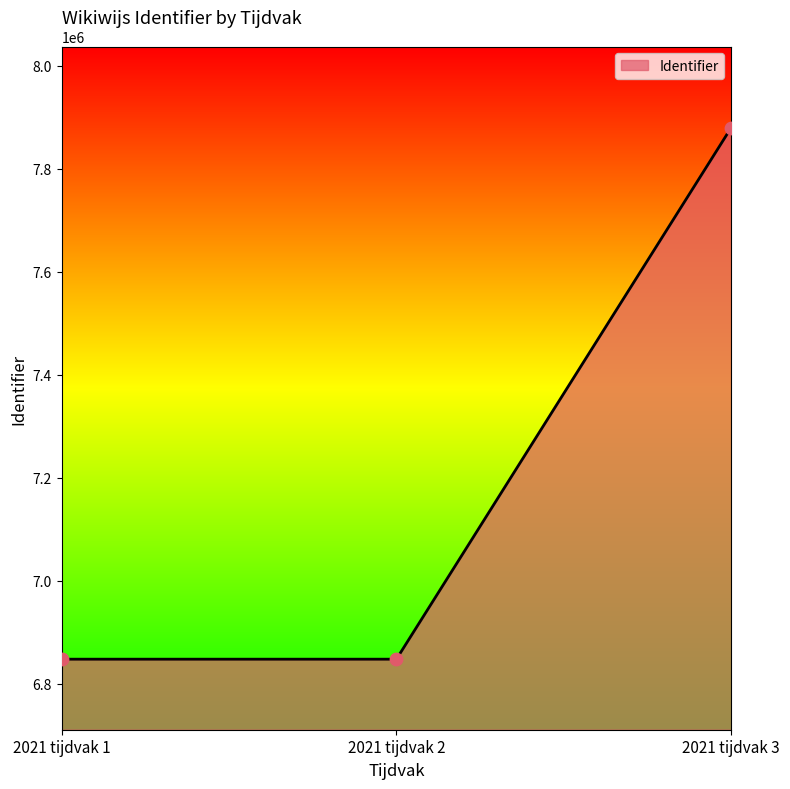

Approximately how many times larger is the value at 2021 tijdvak 3 compared to 2021 tijdvak 1?

1.2